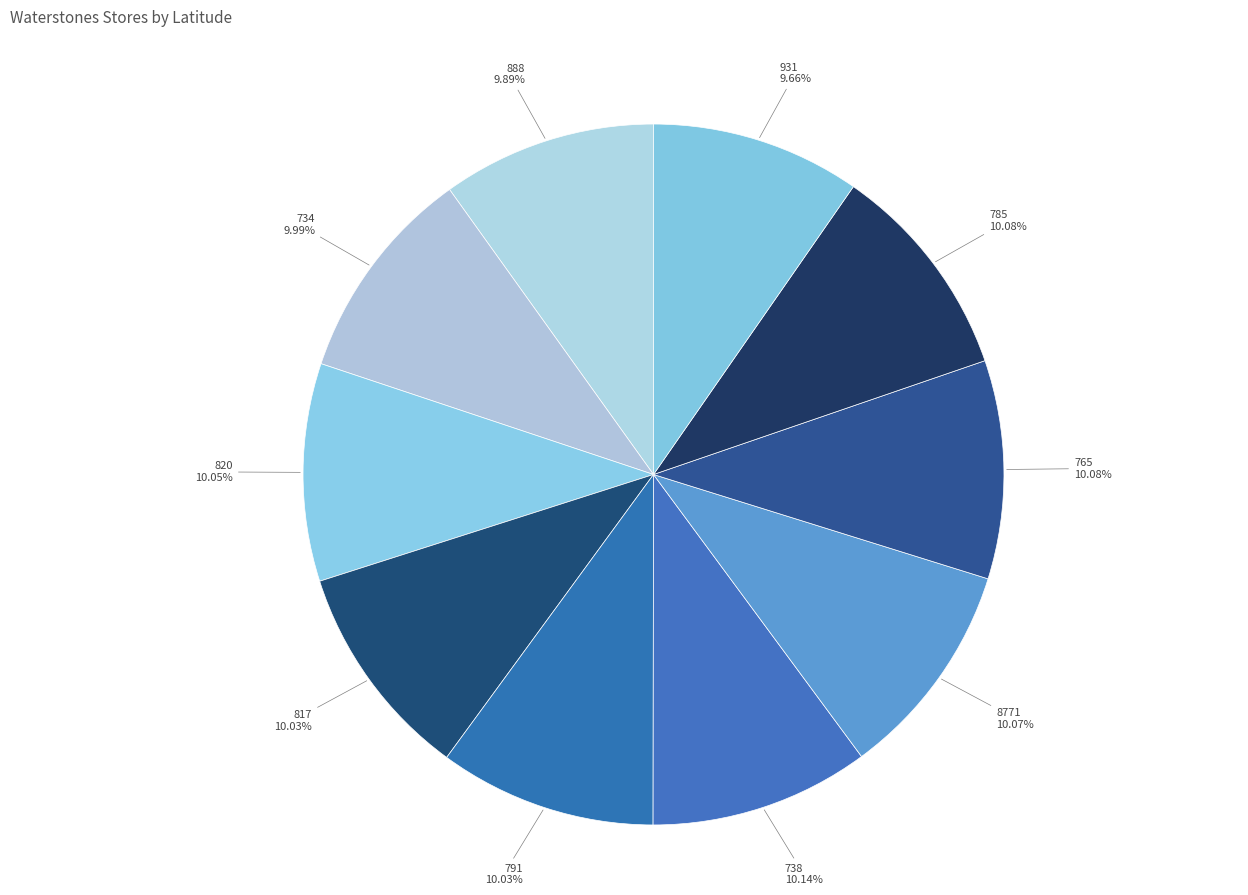

What is the ratio of the value at 785 to the value at 817?

1.0